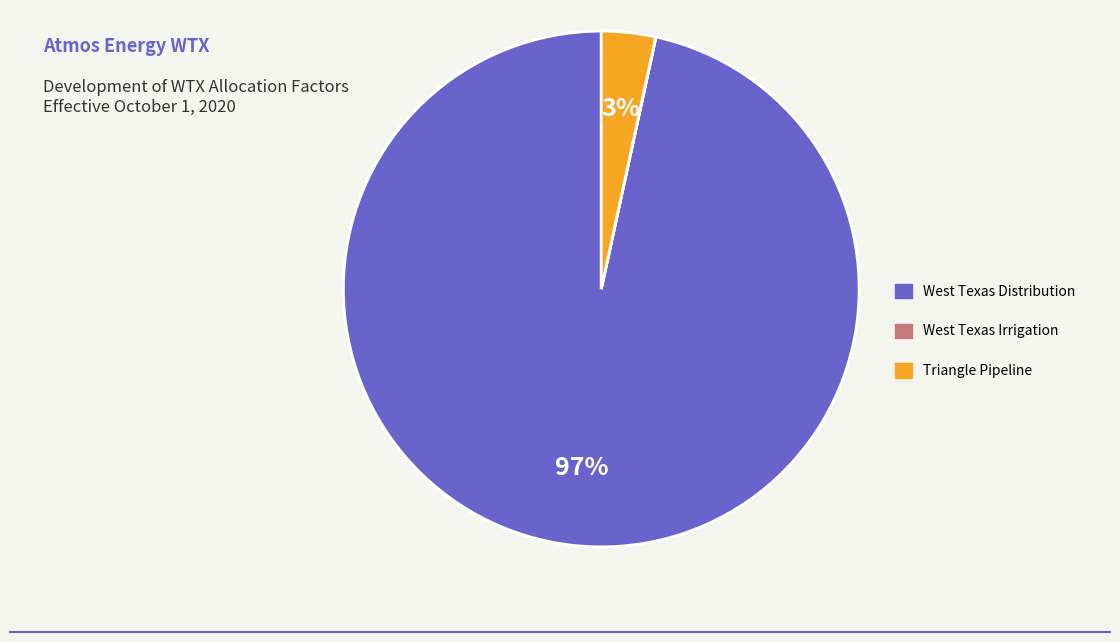

What percentage is the Triangle Pipeline slice, to the nearest percent?

3%